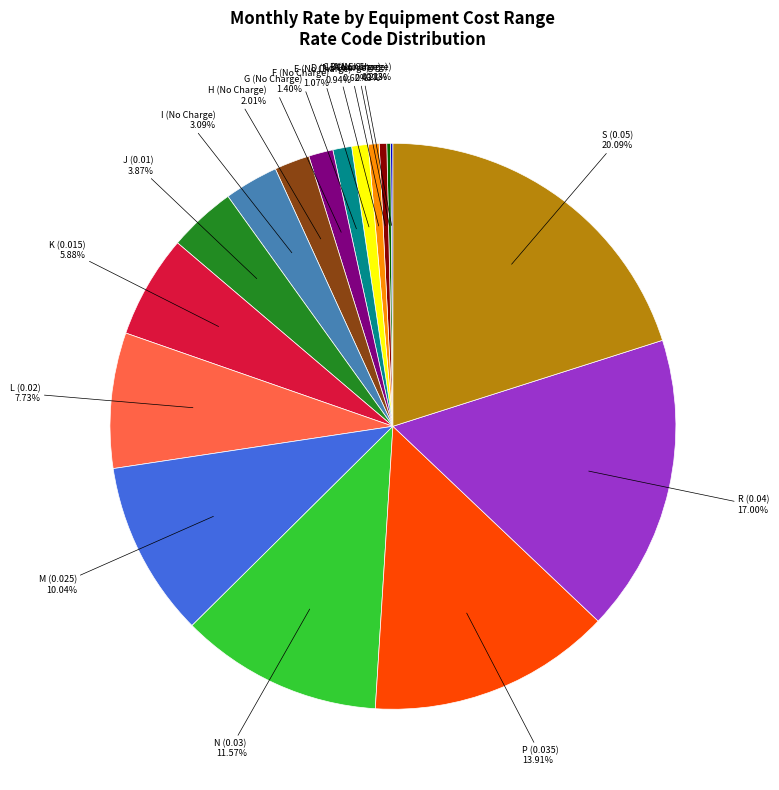

Is there a majority slice in this chart?

No